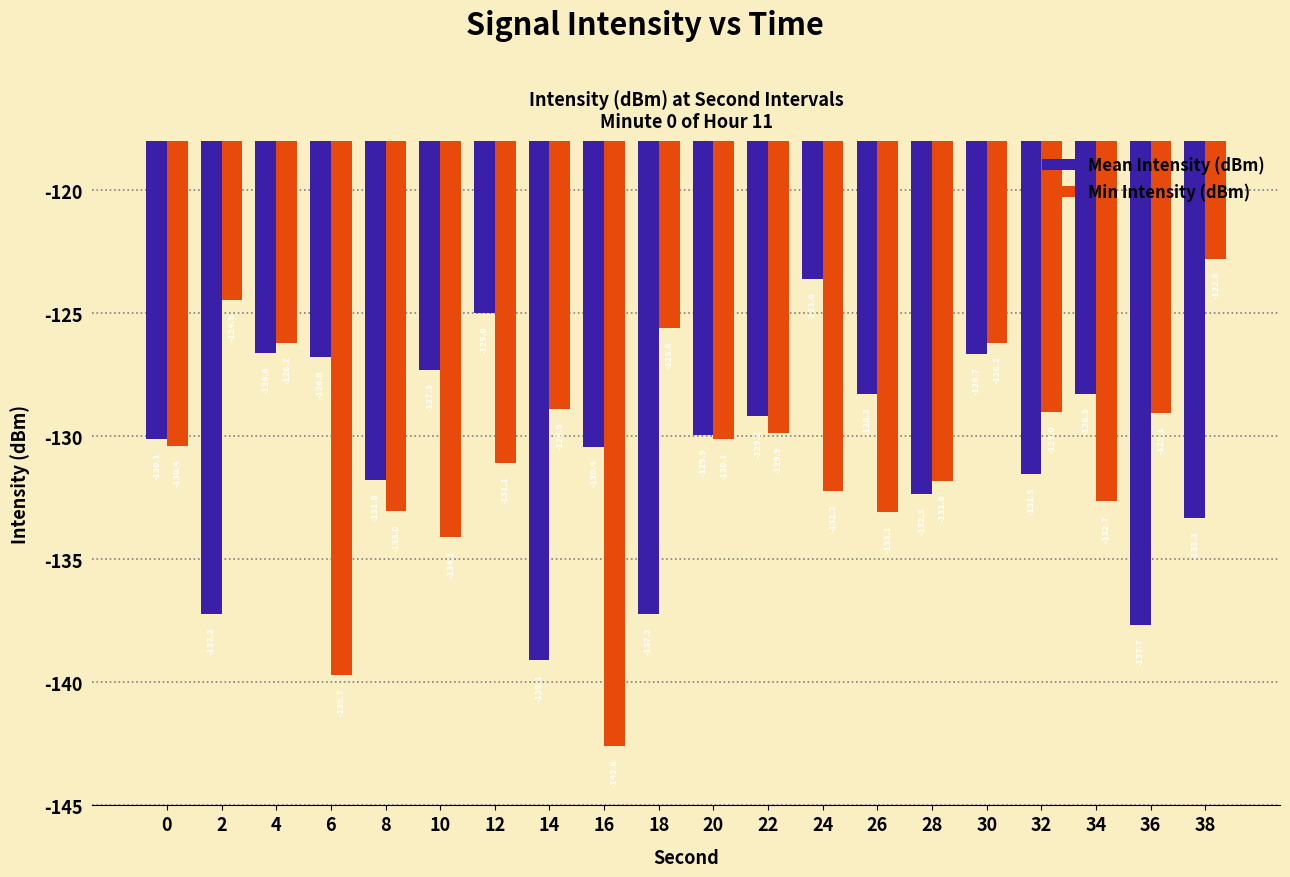

What are all the series names shown in the legend?

Mean Intensity (dBm), Min Intensity (dBm)